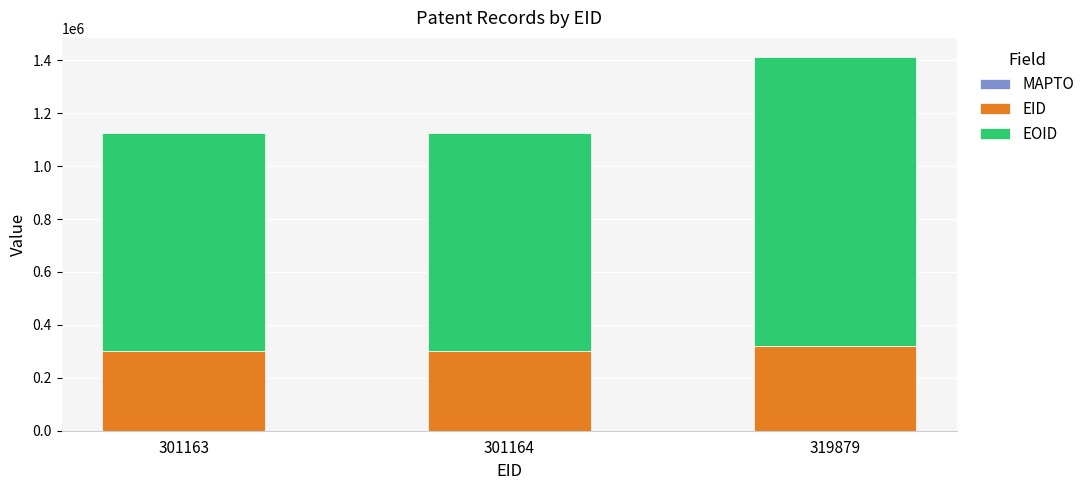

At which category is the sum across all series the highest?

319879